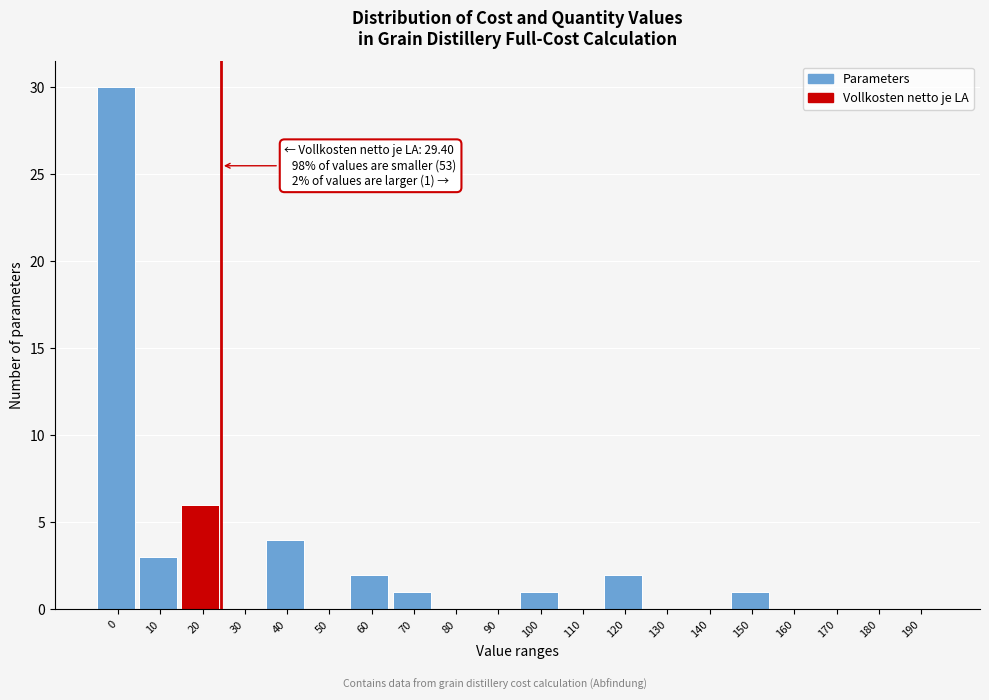

Reading left to right, list all the values displayed in this chart.

0=30	10=3	20=6	30=0	40=4	50=0	60=2	70=1	80=0	90=0	100=1	110=0	120=2	130=0	140=0	150=1	160=0	170=0	180=0	190=0